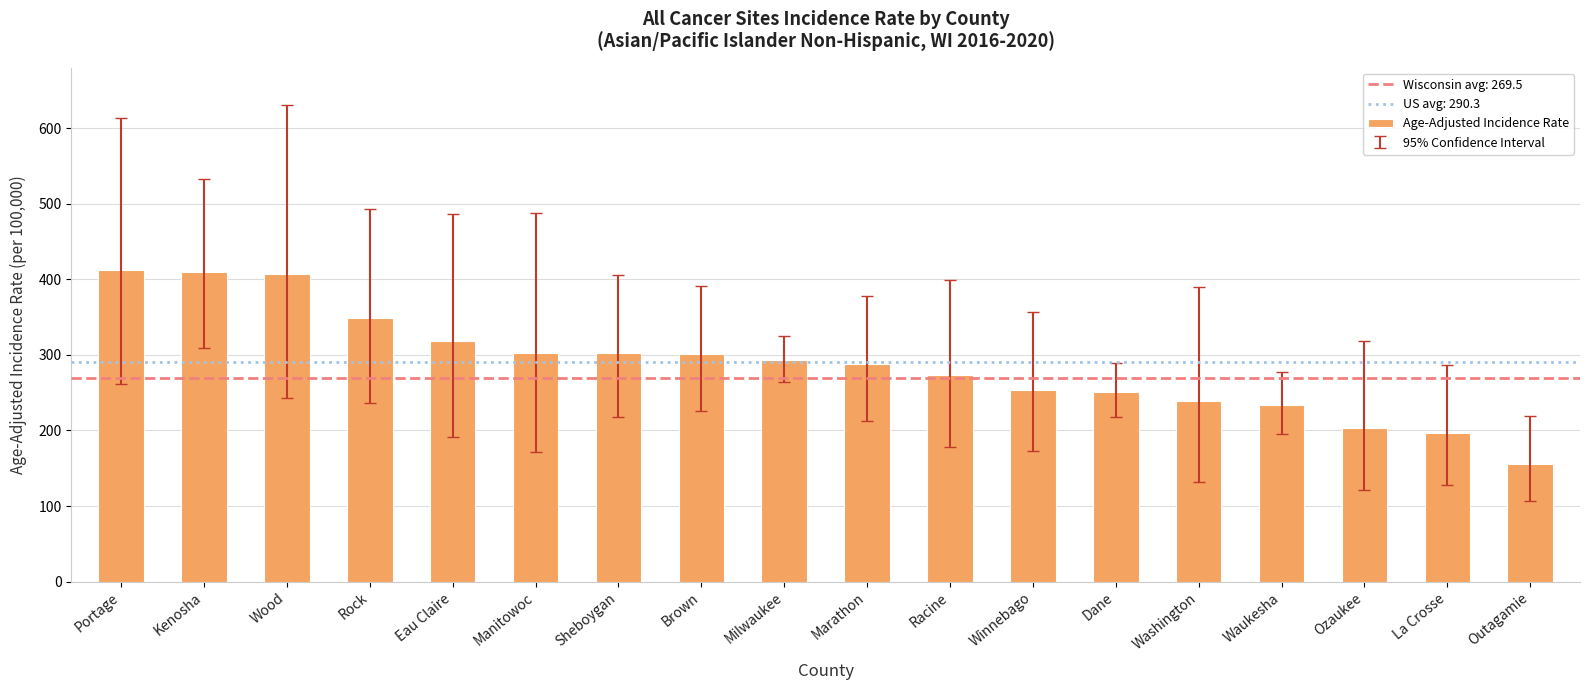

At which category does the chart reach its minimum across all series?

Outagamie